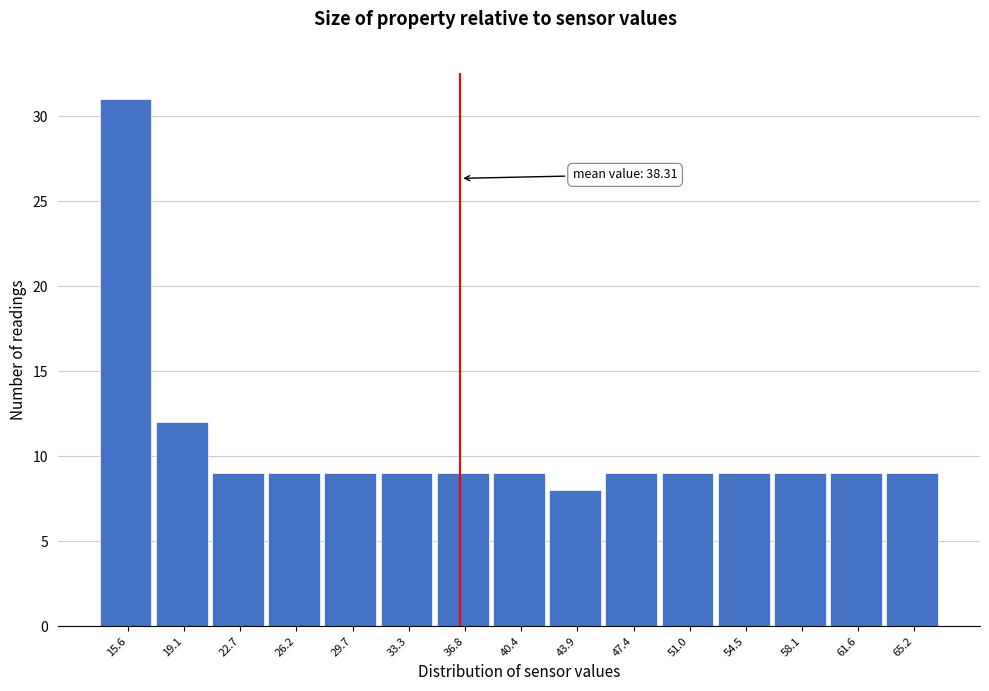

Reading left to right, list all the values displayed in this chart.

15.6=31	19.1=12	22.7=9	26.2=9	29.7=9	33.3=9	36.8=9	40.4=9	43.9=8	47.4=9	51.0=9	54.5=9	58.1=9	61.6=9	65.2=9